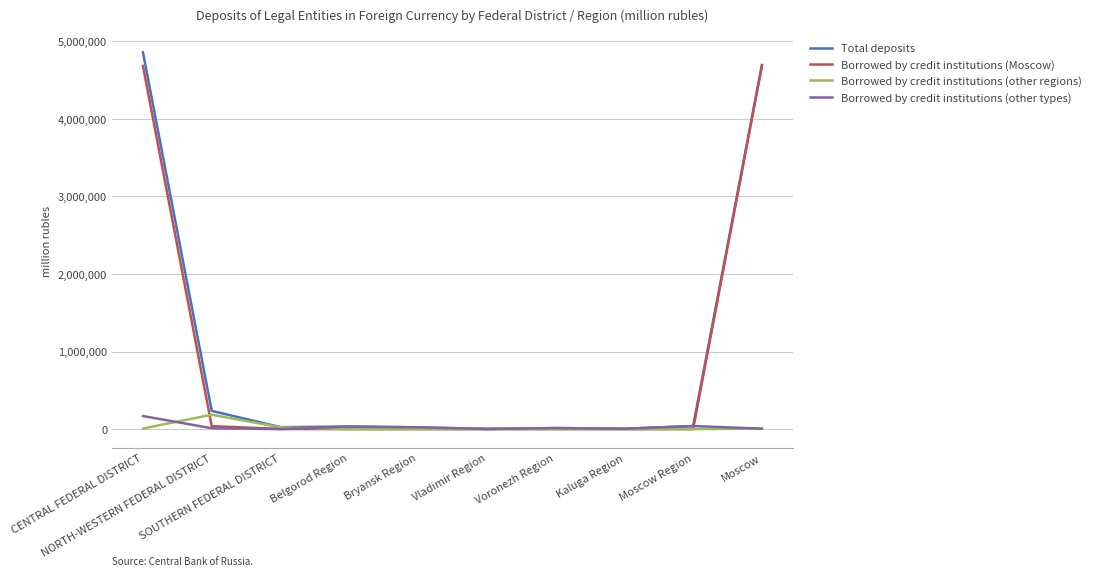

How many categories are shown in the chart?

10